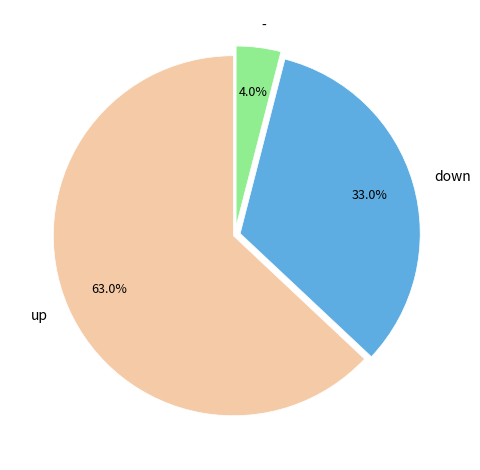

Which category has the smallest portion of the pie?

-